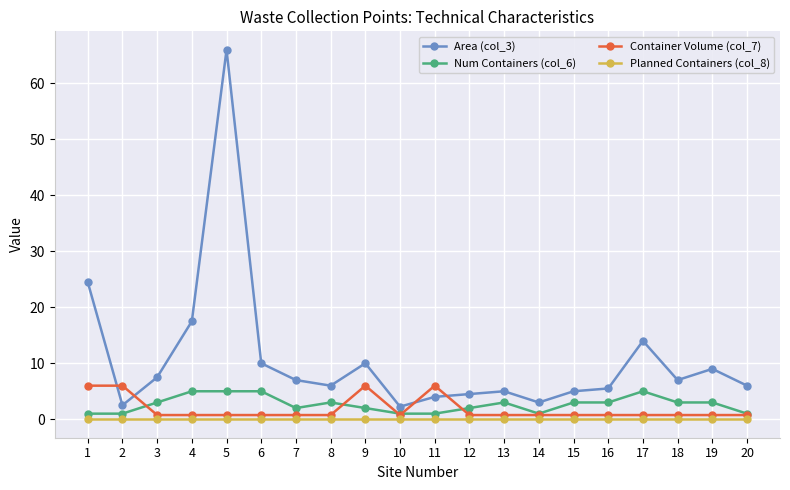

True or false: Planned Containers (col_8) and Area (col_3) intersect in this chart.

False